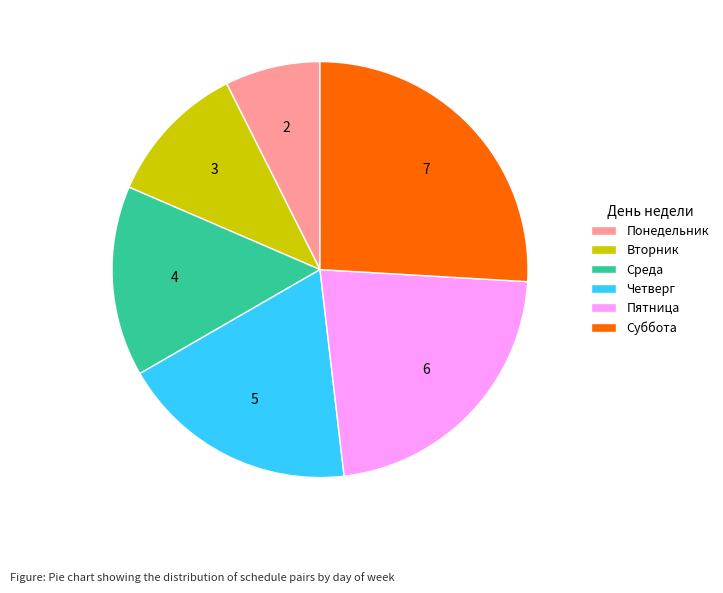

How many segments does this pie chart have?

6